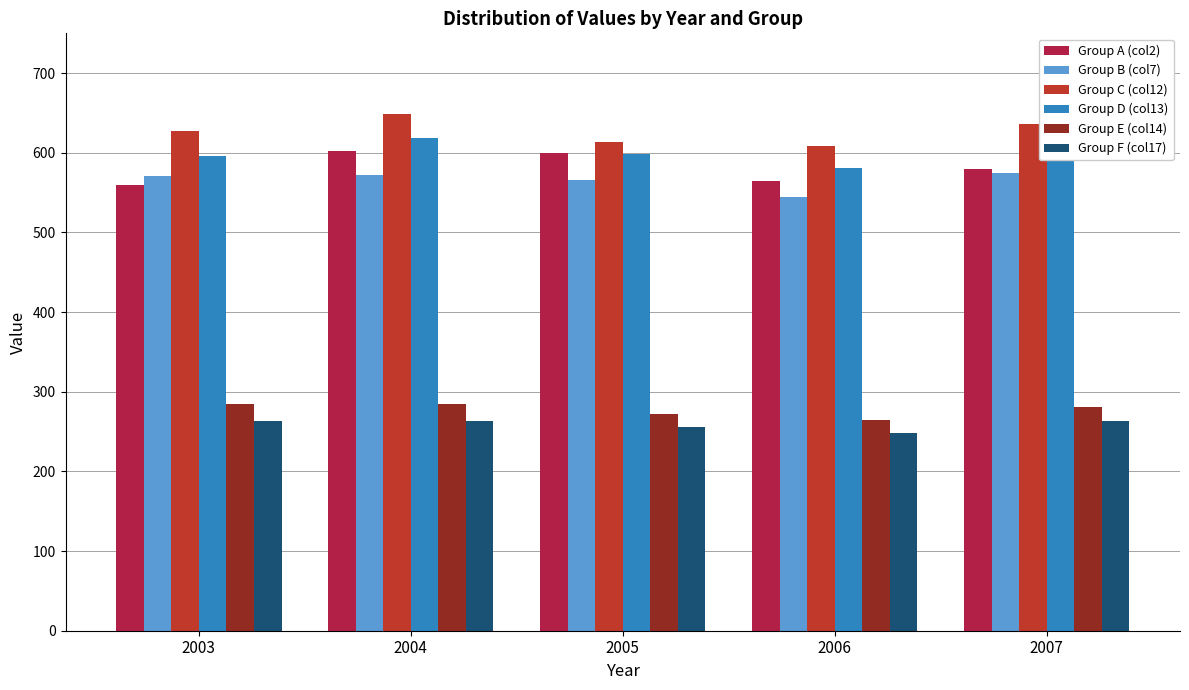

What is the value of the Group B (col7) bar at the 4th from the left?

544.1